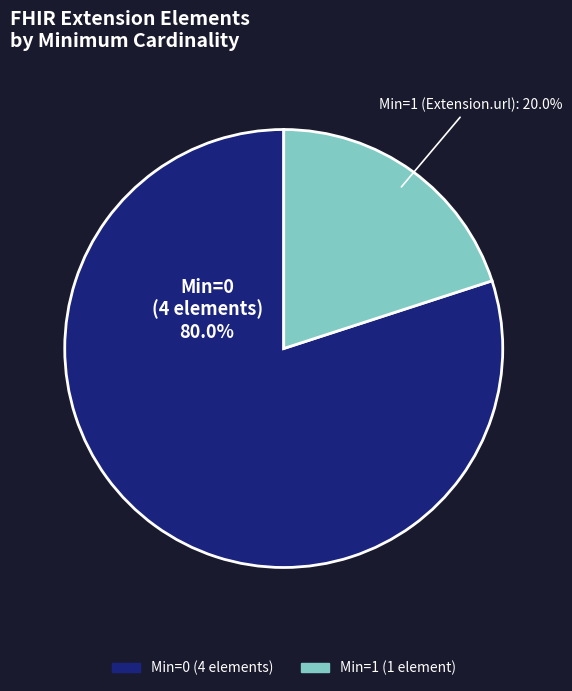

Is there any slice that represents more than half of the pie?

Yes